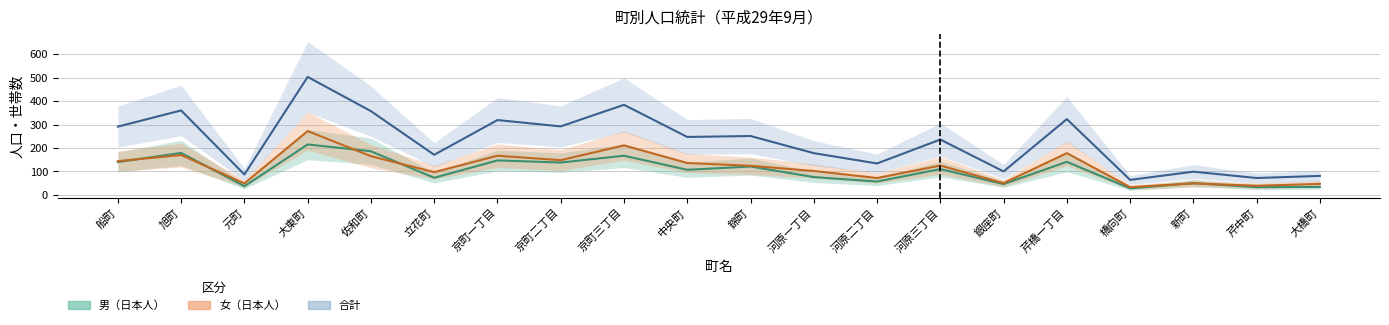

The value of 男（日本人） at 大橋町 is 34. True or false?

True